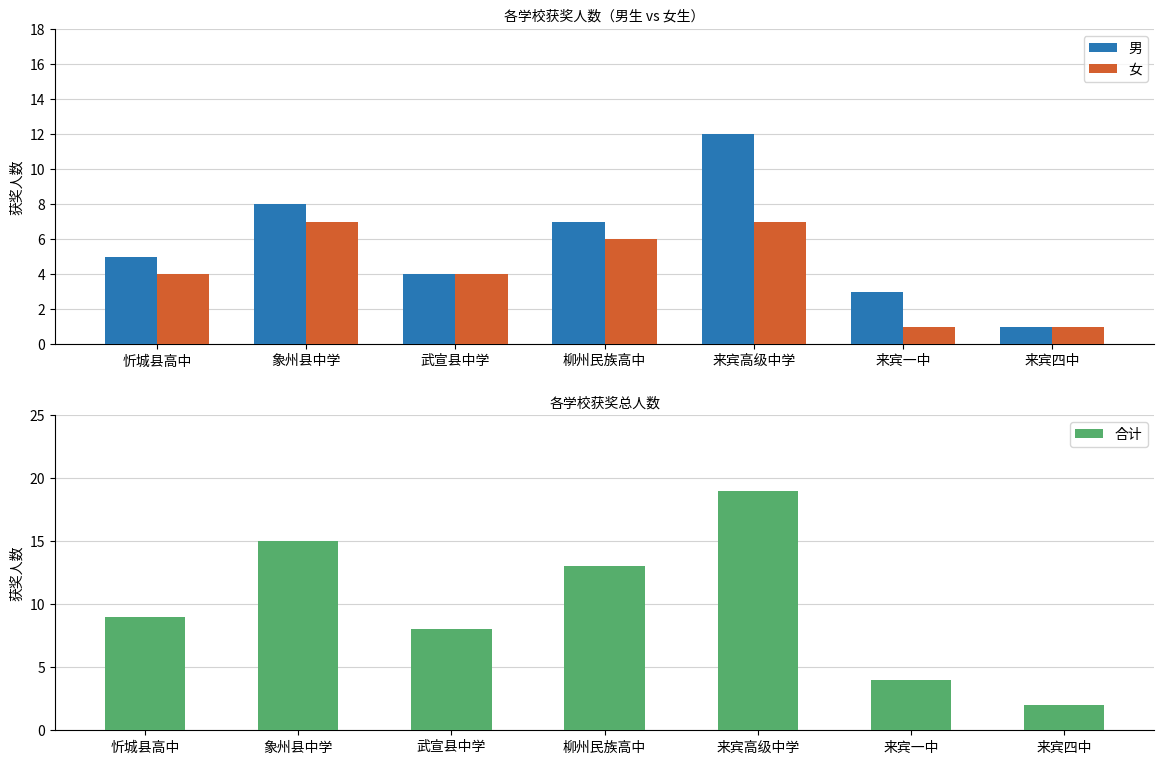

Reading left to right, what are all the values shown in this chart?

男: 忻城县高中=5	象州县中学=8	武宣县中学=4	柳州民族高中=7	来宾高级中学=12	来宾一中=3	来宾四中=1
女: 忻城县高中=4	象州县中学=7	武宣县中学=4	柳州民族高中=6	来宾高级中学=7	来宾一中=1	来宾四中=1
合计: 忻城县高中=9	象州县中学=15	武宣县中学=8	柳州民族高中=13	来宾高级中学=19	来宾一中=4	来宾四中=2